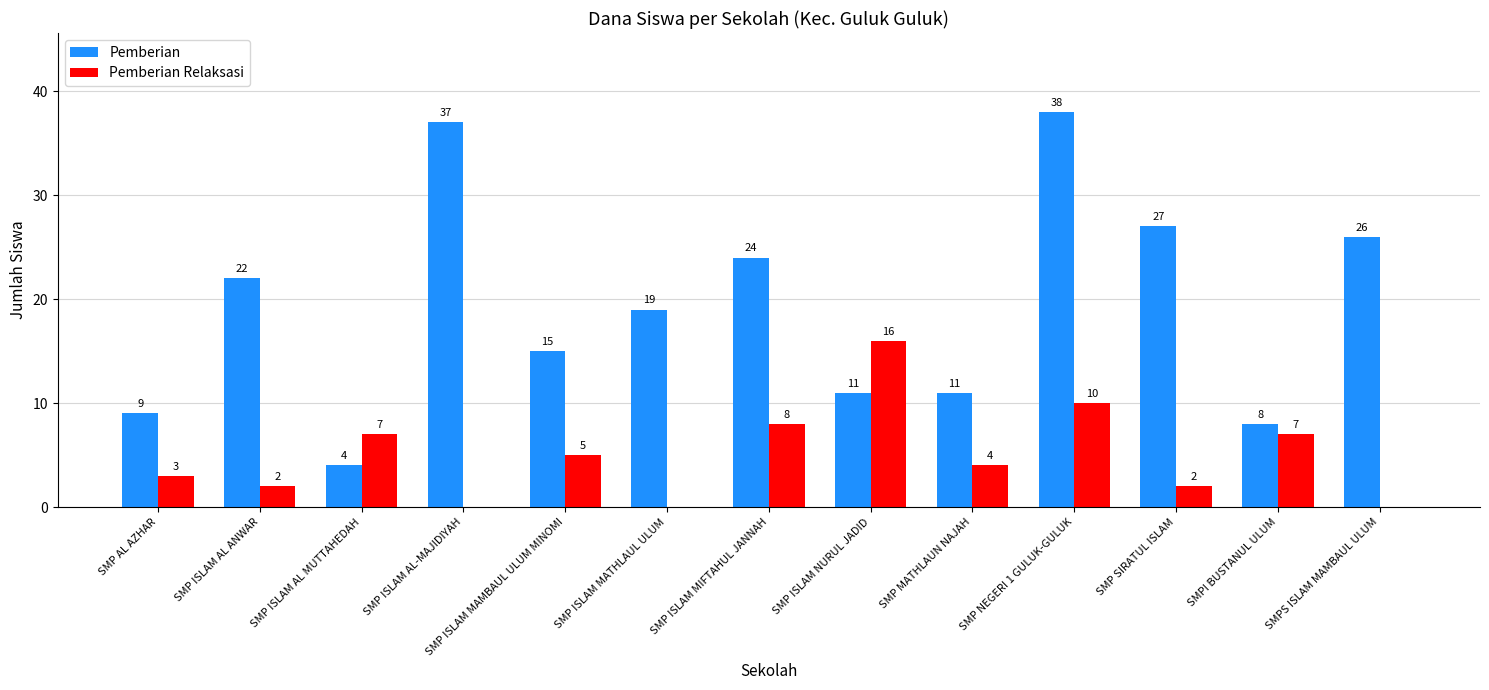

At which category is the sum across all series the highest?

SMP NEGERI 1 GULUK-GULUK